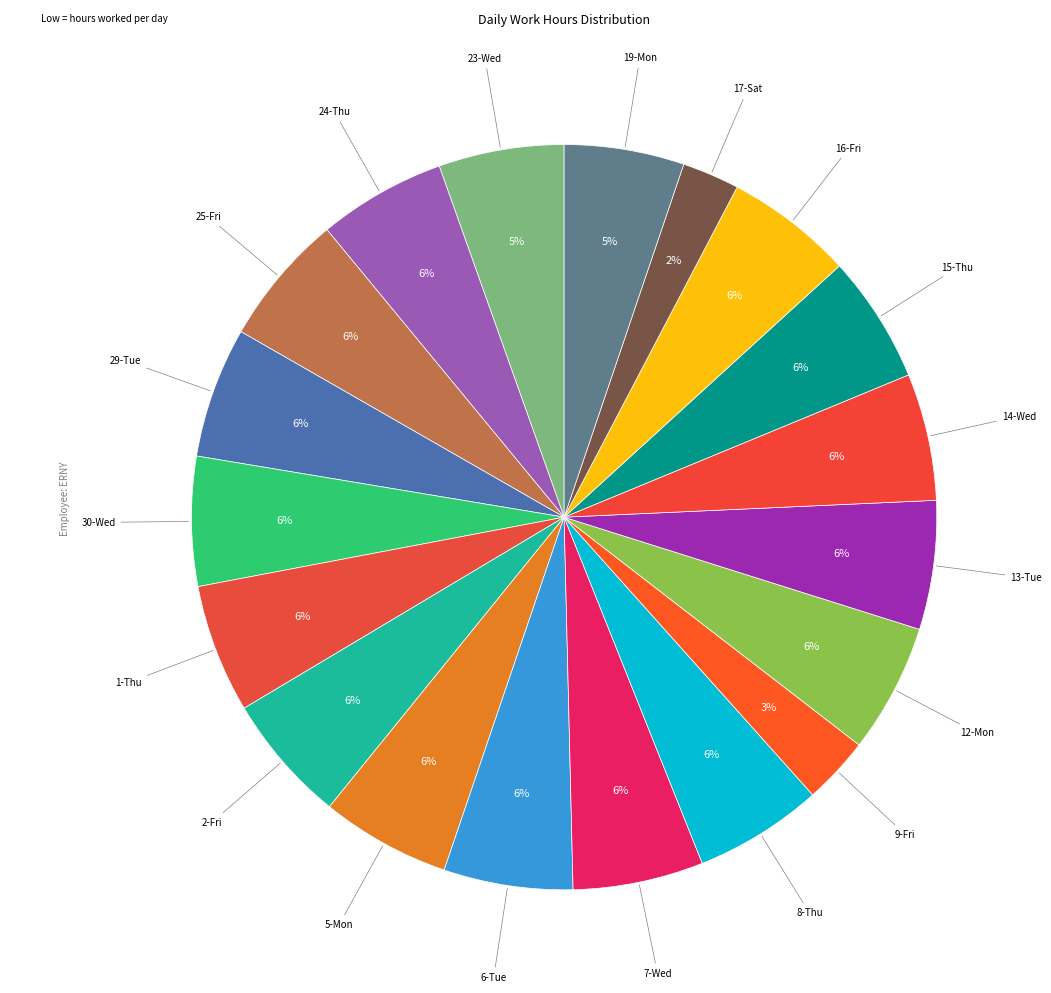

Count the number of slices in the pie.

19